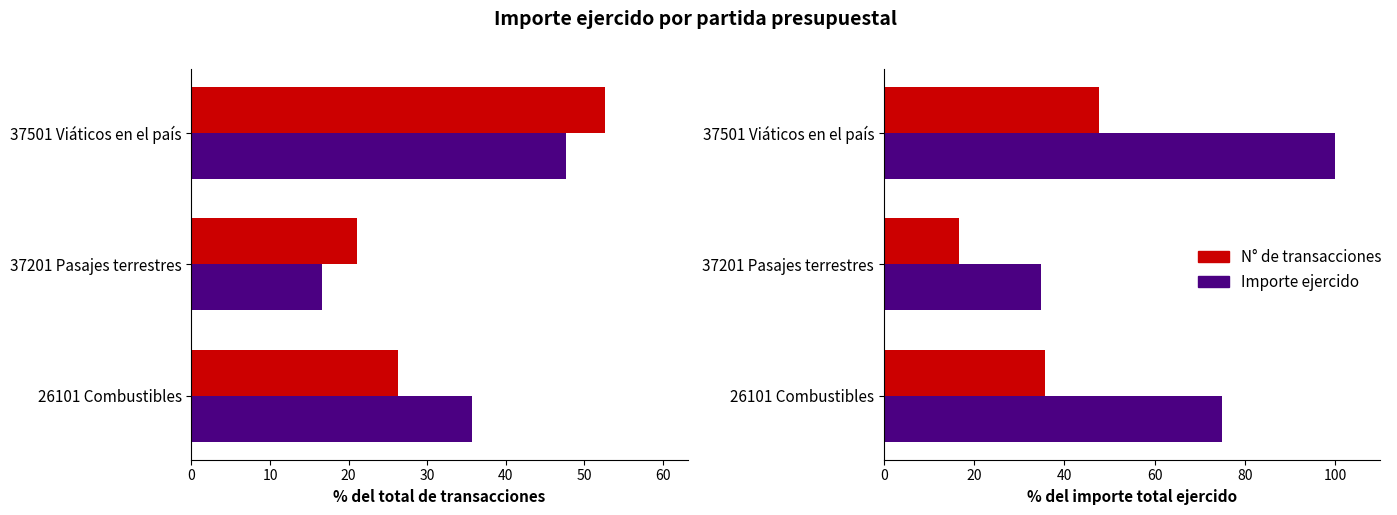

Is it true that N° de transacciones equals 23.5 at 37201 Pasajes terrestres?

False